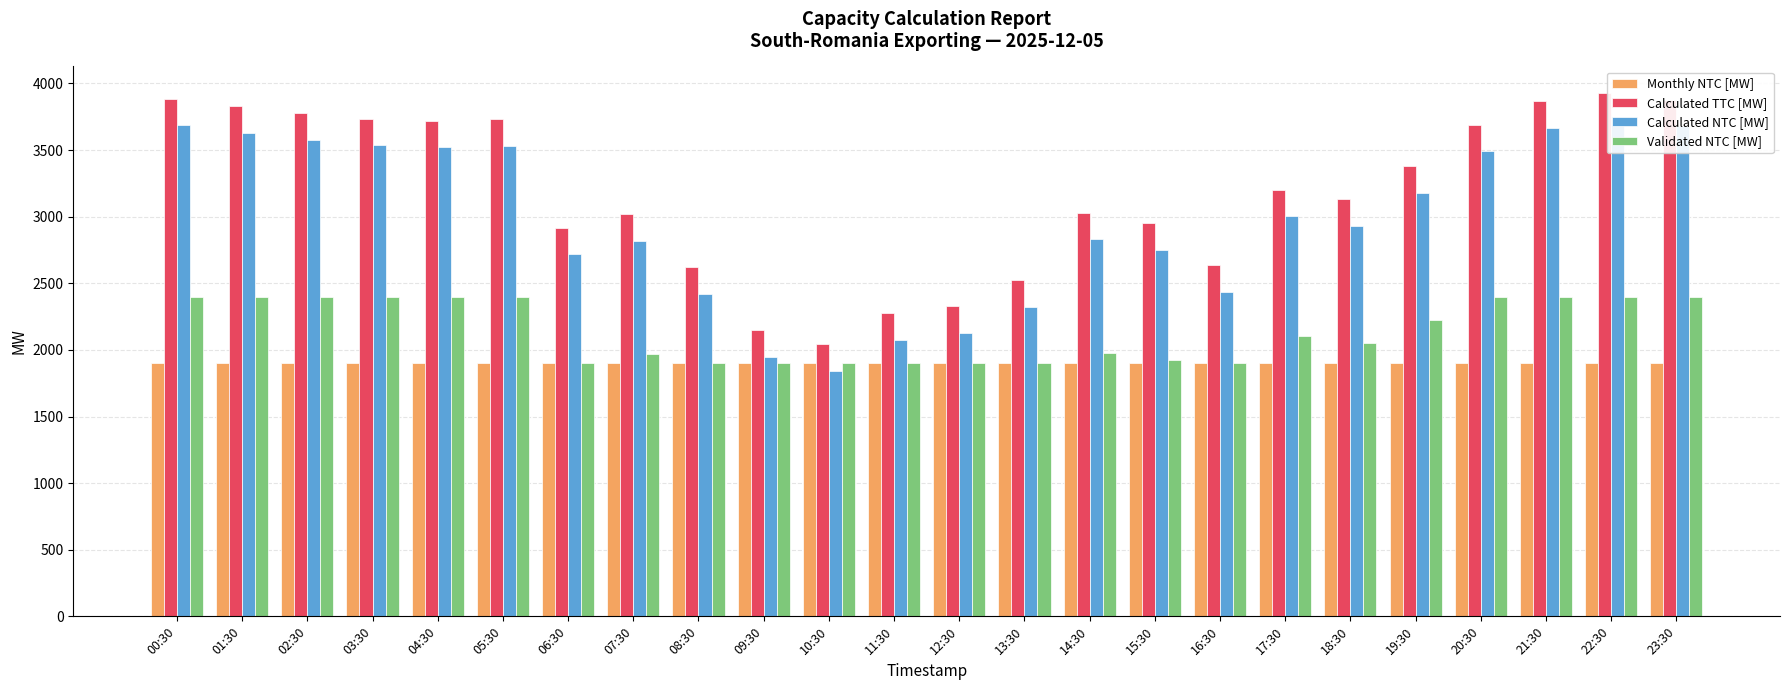

The Validated NTC [MW] series shows 1980 at 14:30. True or false?

True